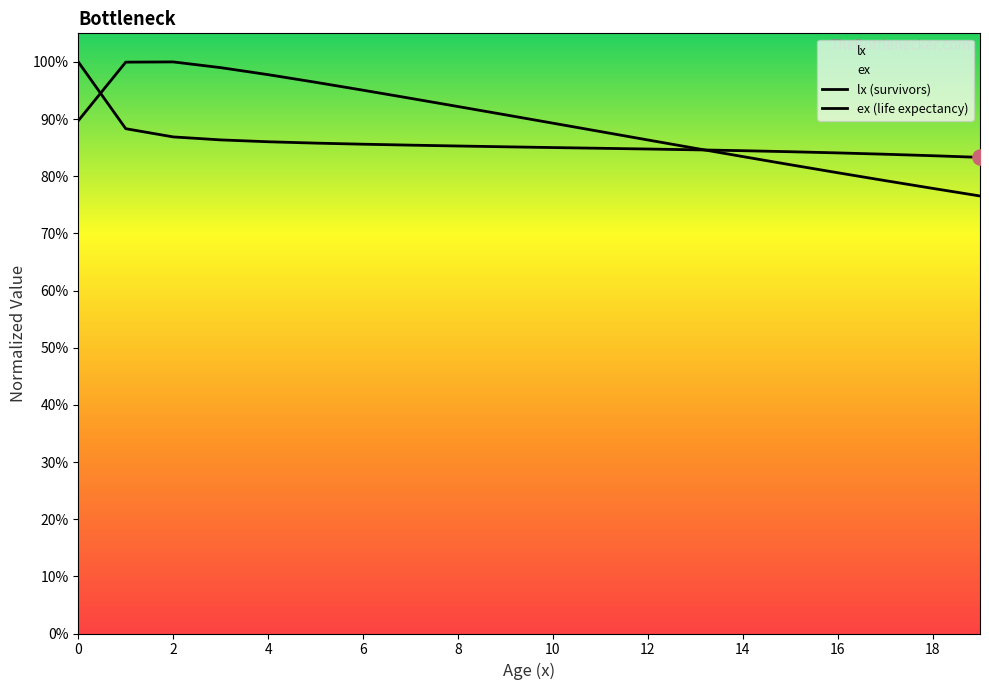

What is the total value across all series at 2?

1.9